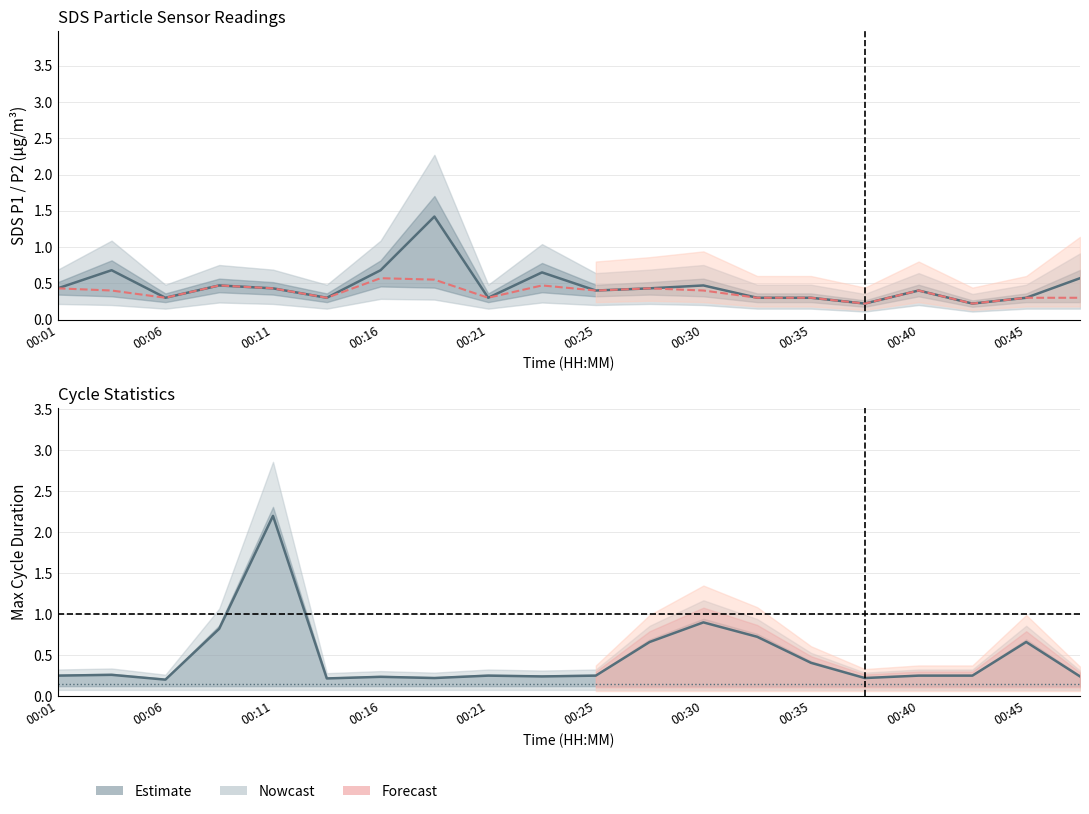

True or false: Min_cycle (norm.) has more than 0 points higher than both neighbors.

False